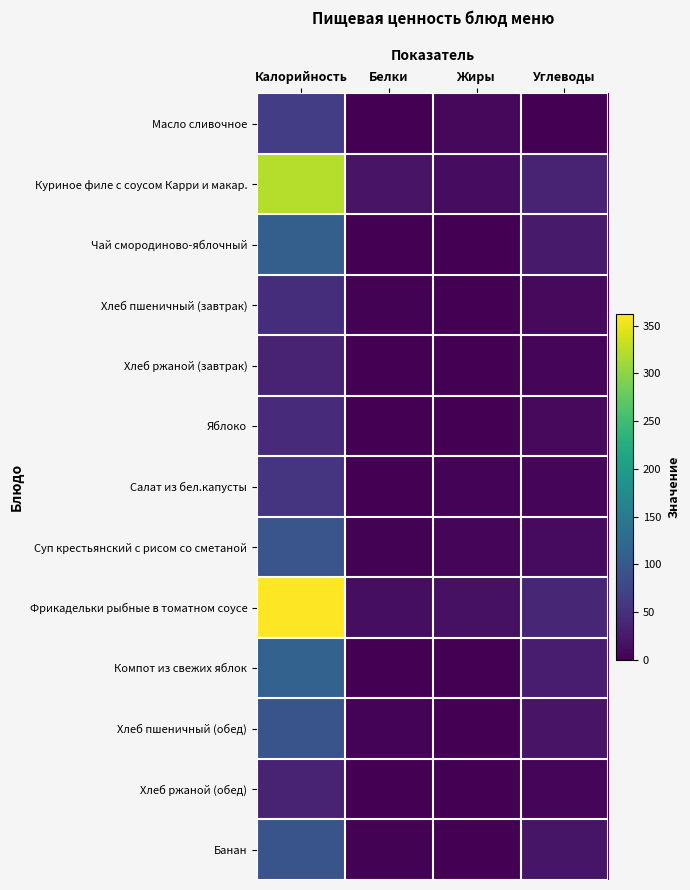

Reading right to left, extract all data points from this chart.

Масло сливочное: Углеводы=0.1	Жиры=7.2	Белки=0.1	Калорийность=65.8
Куриное филе с соусом Карри и макар.: Углеводы=35.1	Жиры=11.9	Белки=18.7	Калорийность=322.2
Чай смородиново-яблочный: Углеводы=26.8	Жиры=0.2	Белки=0.4	Калорийность=110.5
Хлеб пшеничный (завтрак): Углеводы=9.8	Жиры=0.2	Белки=1.5	Калорийность=46.9
Хлеб ржаной (завтрак): Углеводы=6.7	Жиры=0.2	Белки=1.3	Калорийность=34.2
Яблоко: Углеводы=9.8	Жиры=0.4	Белки=0.4	Калорийность=44.4
Салат из бел.капусты: Углеводы=5.6	Жиры=3.1	Белки=1.0	Калорийность=53.9
Суп крестьянский с рисом со сметаной: Углеводы=10.3	Жиры=5.3	Белки=1.8	Калорийность=96.1
Фрикадельки рыбные в томатном соусе: Углеводы=39.2	Жиры=16.7	Белки=13.9	Калорийность=362.7
Компот из свежих яблок: Углеводы=27.9	Жиры=0.2	Белки=0.2	Калорийность=113.6
Хлеб пшеничный (обед): Углеводы=19.7	Жиры=0.3	Белки=3.0	Калорийность=93.8
Хлеб ржаной (обед): Углеводы=6.7	Жиры=0.2	Белки=1.3	Калорийность=34.2
Банан: Углеводы=21.0	Жиры=0.5	Белки=1.5	Калорийность=94.5